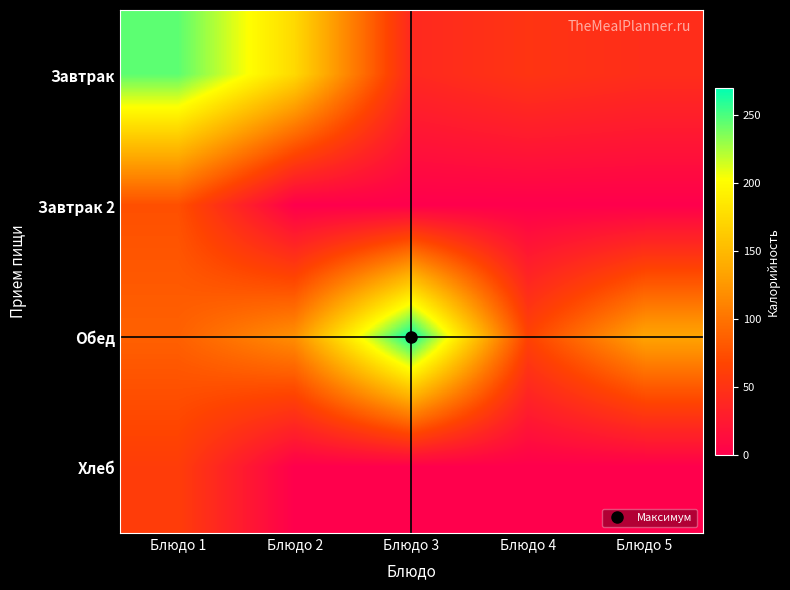

What is the total value across all series at Блюдо 2?

294.0